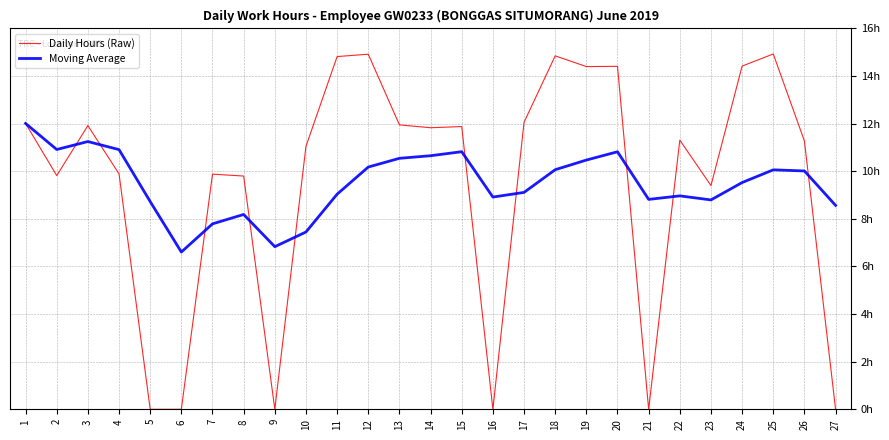

What is the difference between the maximum and second lowest values in the Moving Average series?

5.2